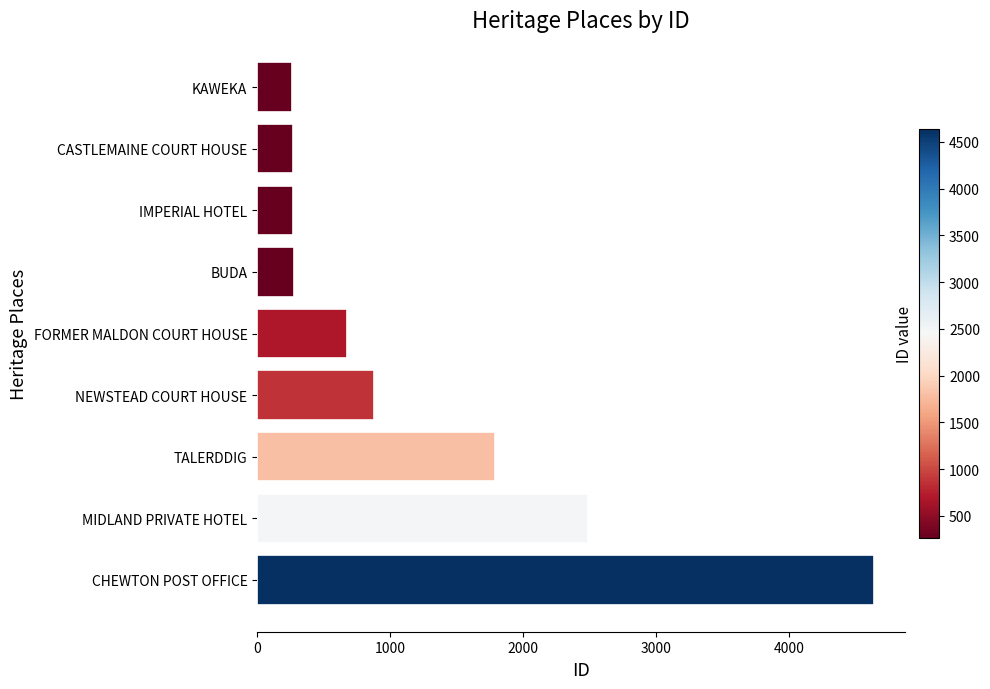

What is the label of the 7th bar from the top?

TALERDDIG